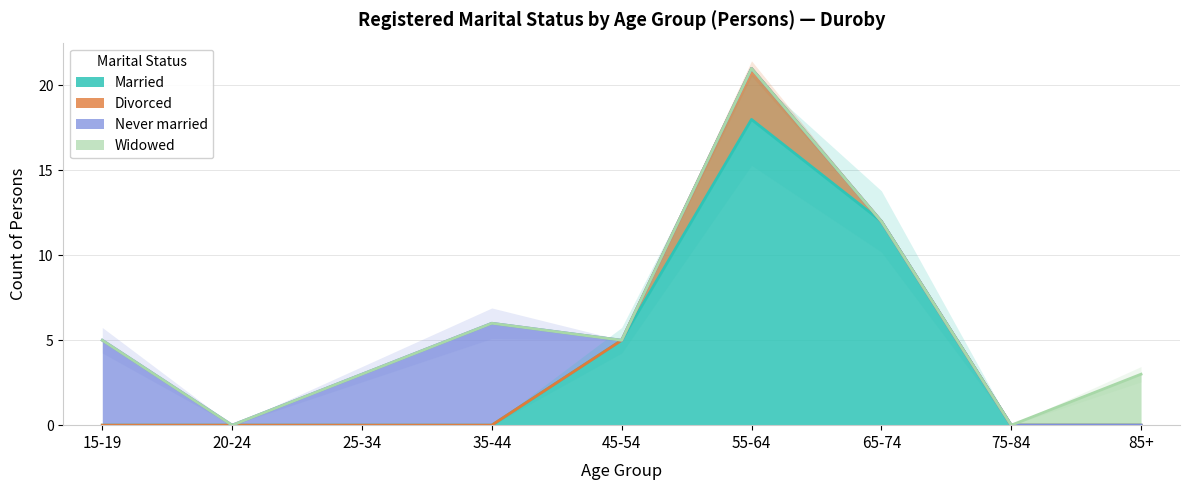

List the series in order of their peak value, highest first.

Married, Never married, Divorced, Widowed